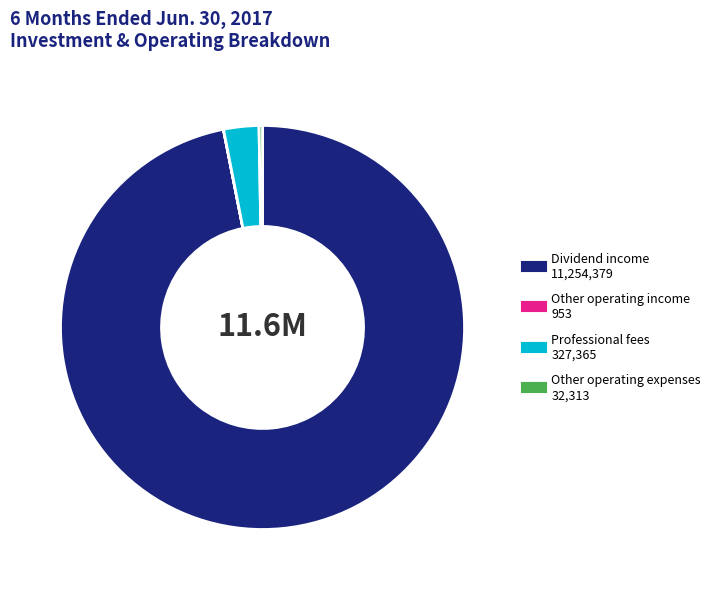

Is there any slice that represents more than half of the pie?

Yes